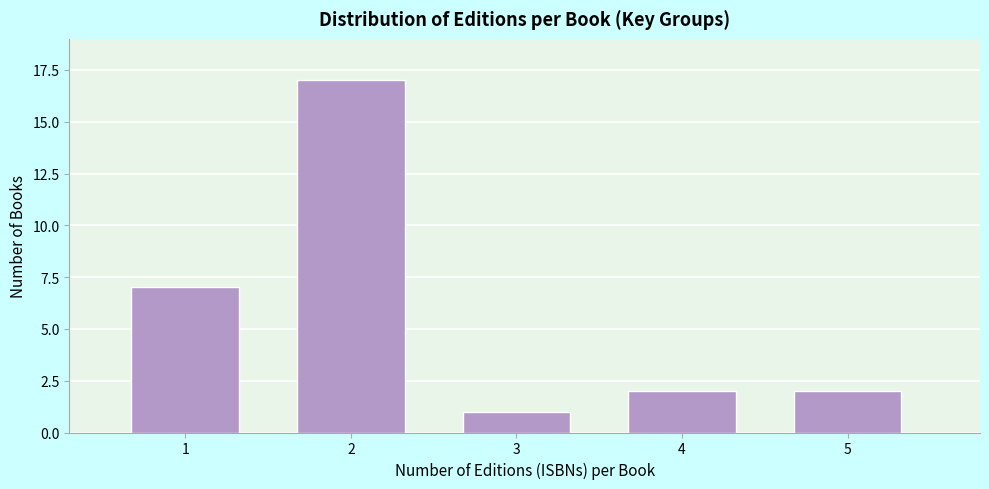

Reading right to left, list all the values displayed in this chart.

2	2	1	17	7